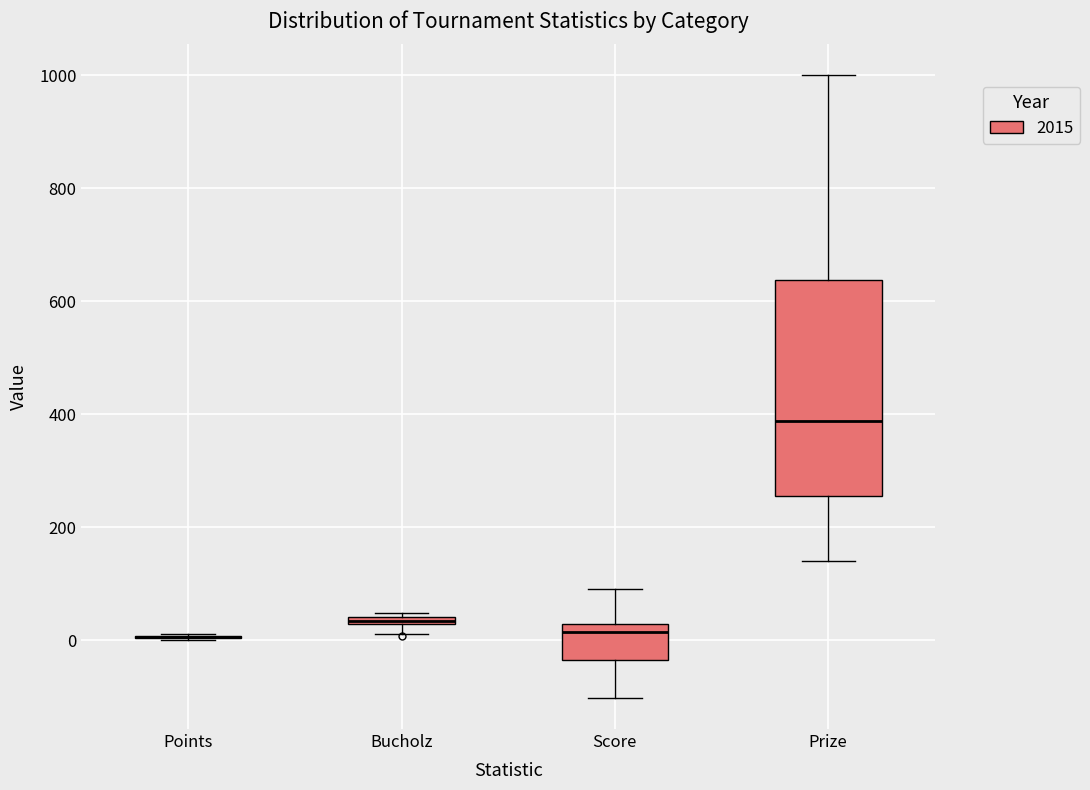

Comparing the boxes themselves (not the whiskers), which one is the tallest?

Prize